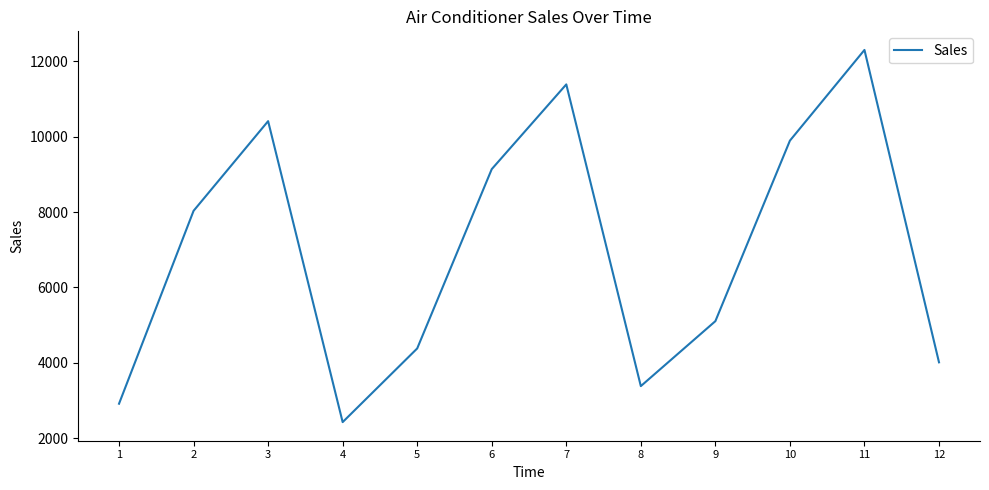

Read the value at 7, to the nearest 10.

11390